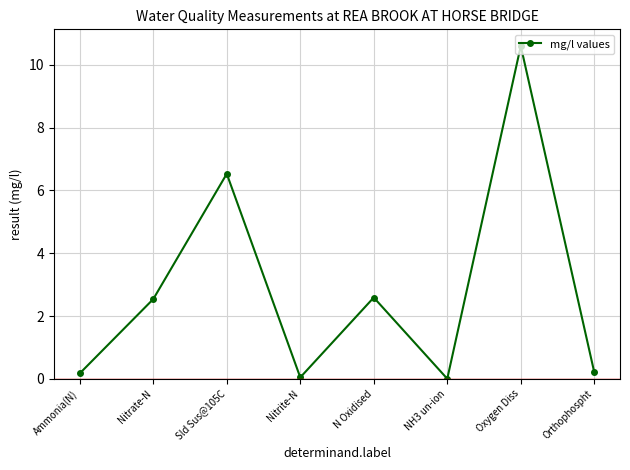

Which has a higher value, Ammonia(N) or N Oxidised?

N Oxidised